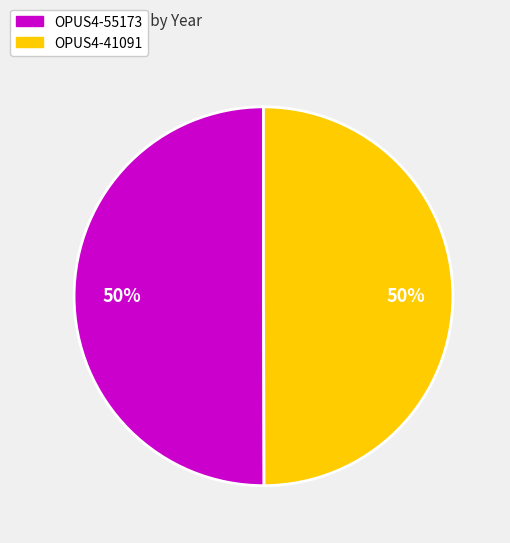

What is the ratio of the value at OPUS4-55173 to the value at OPUS4-41091?

1.0